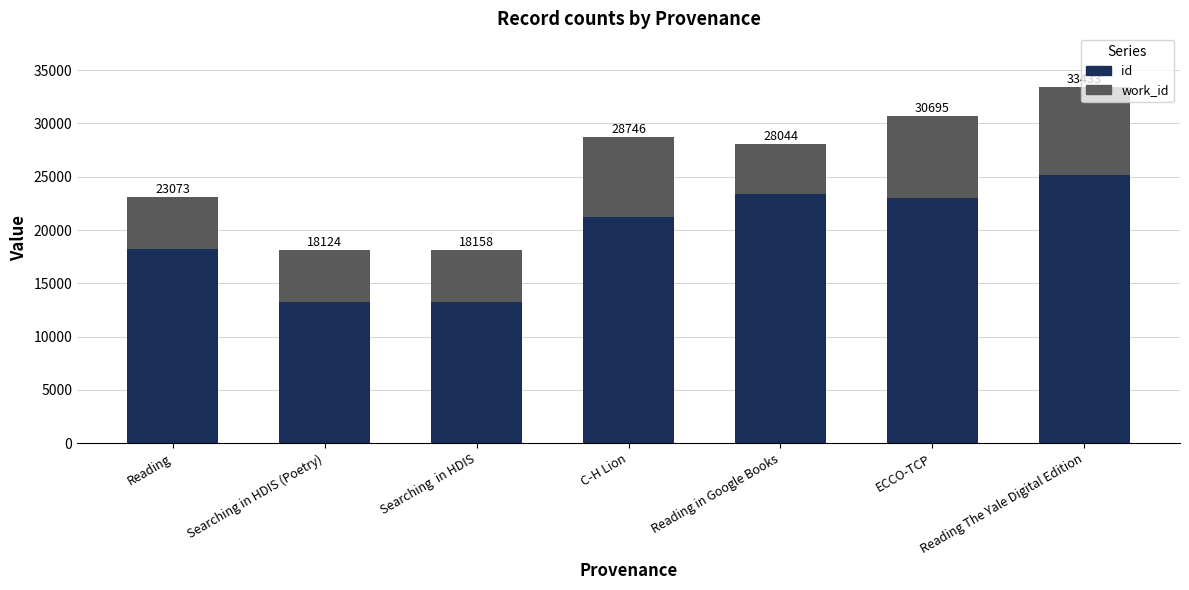

How many bars are there in total?

7